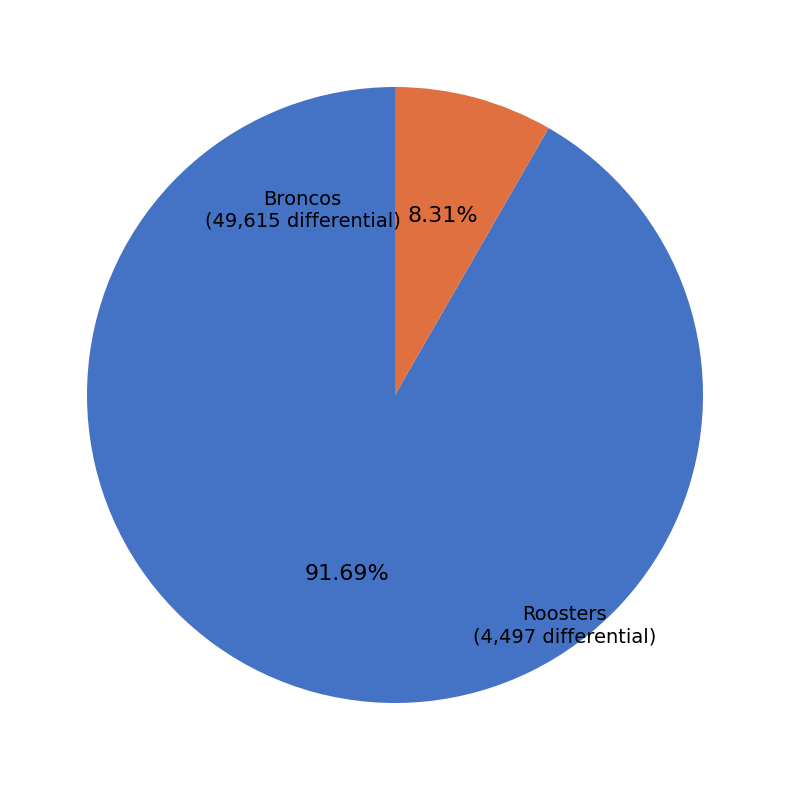

What is the largest slice in the pie chart?

Broncos